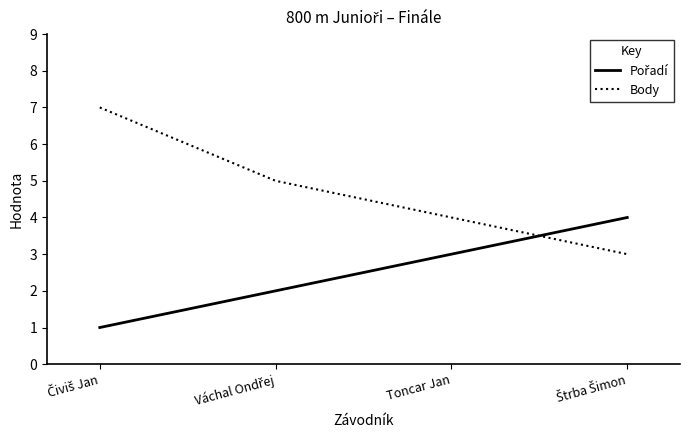

The value of Body at Toncar Jan is 4. True or false?

True